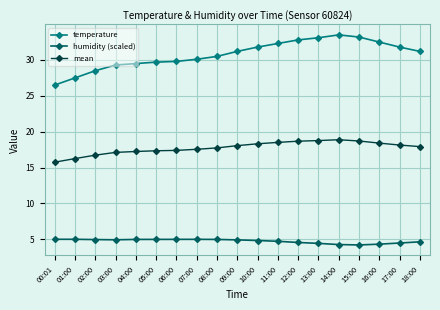

What is the highest value of the mean series?

18.9